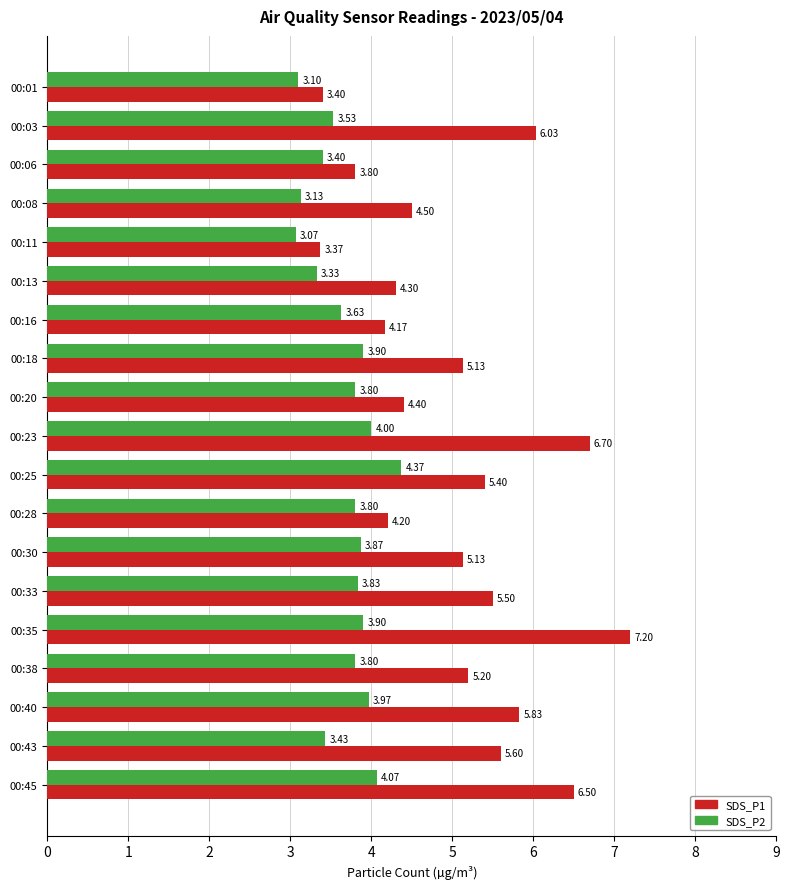

What is the total value across all series at 00:45?

10.6